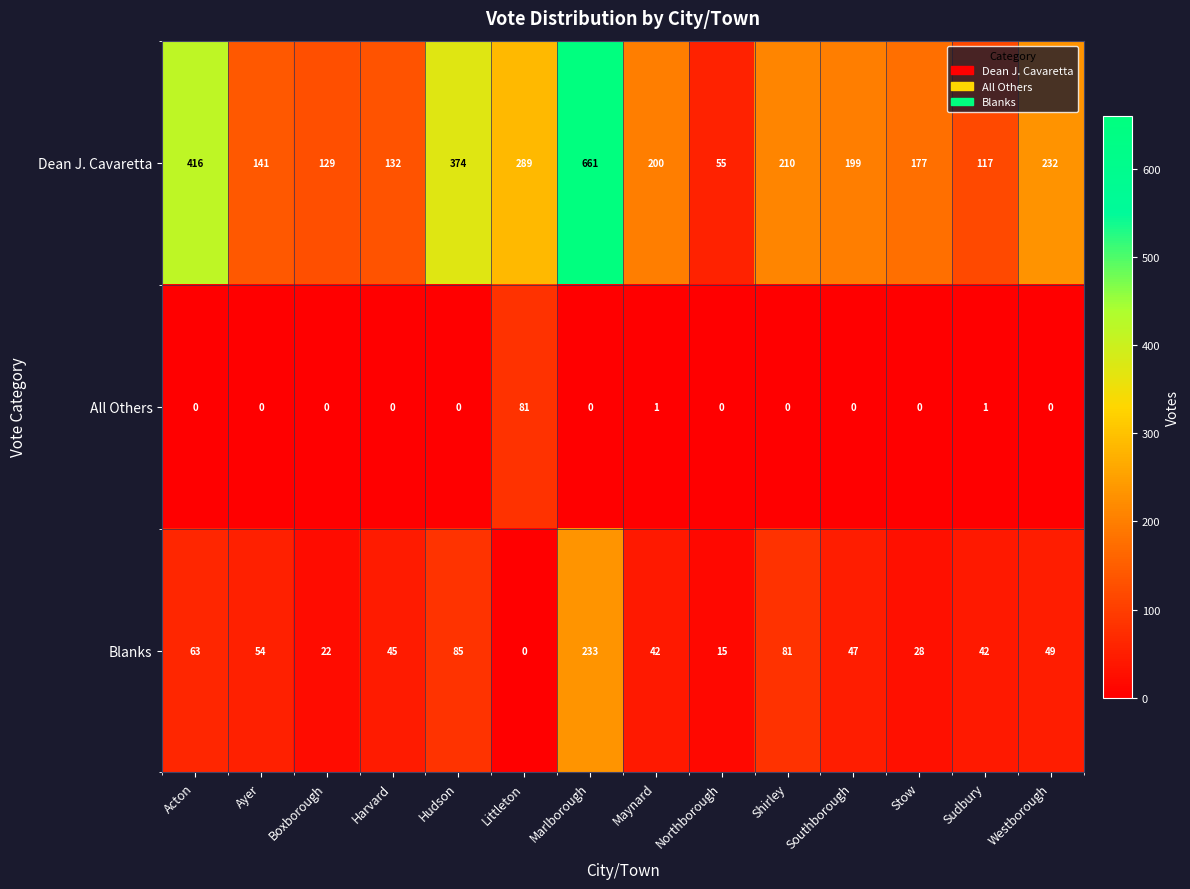

Rank the series at Acton from highest to lowest value.

Dean J. Cavaretta, Blanks, All Others